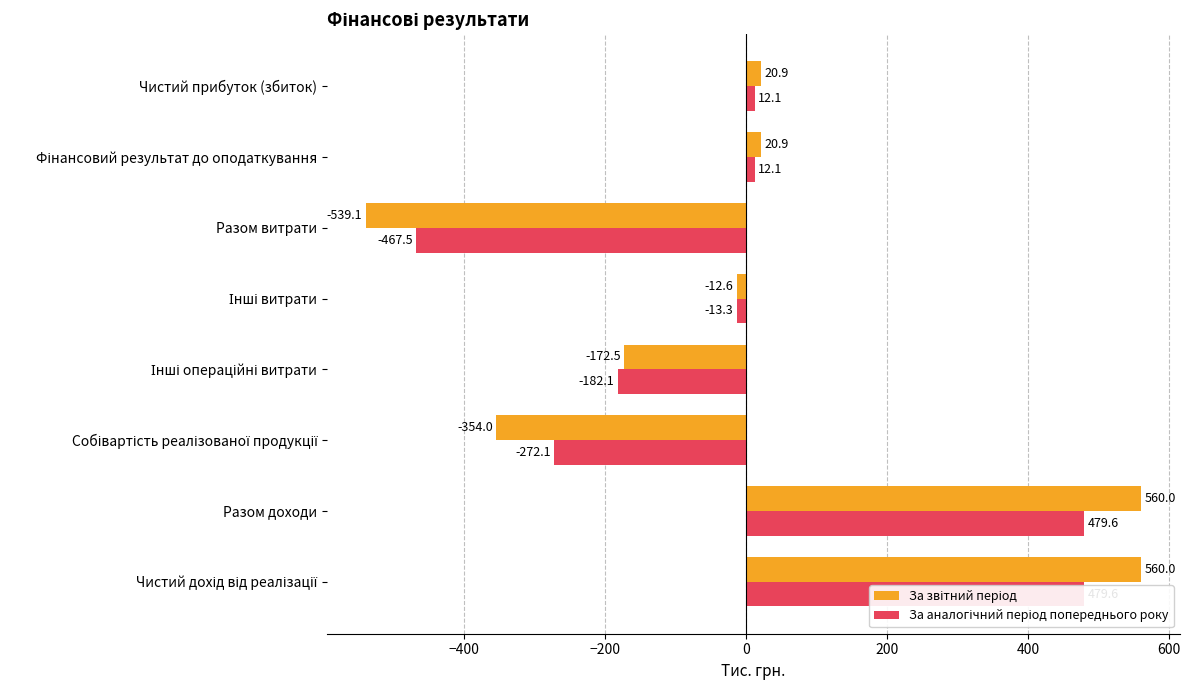

True or false: За звітний період has a value of -8.5 at Інші витрати.

False